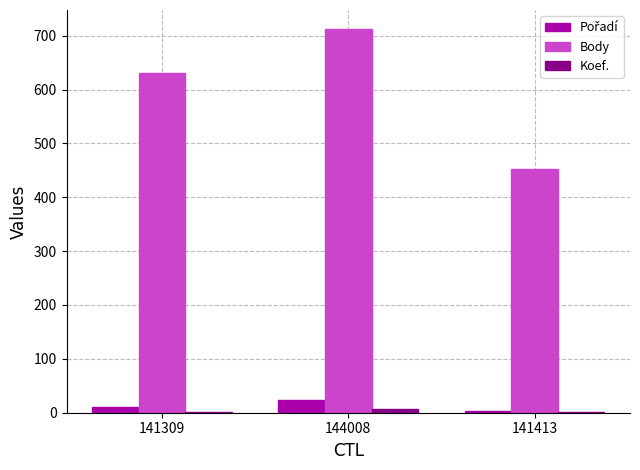

Which series has the largest total across all categories?

Body